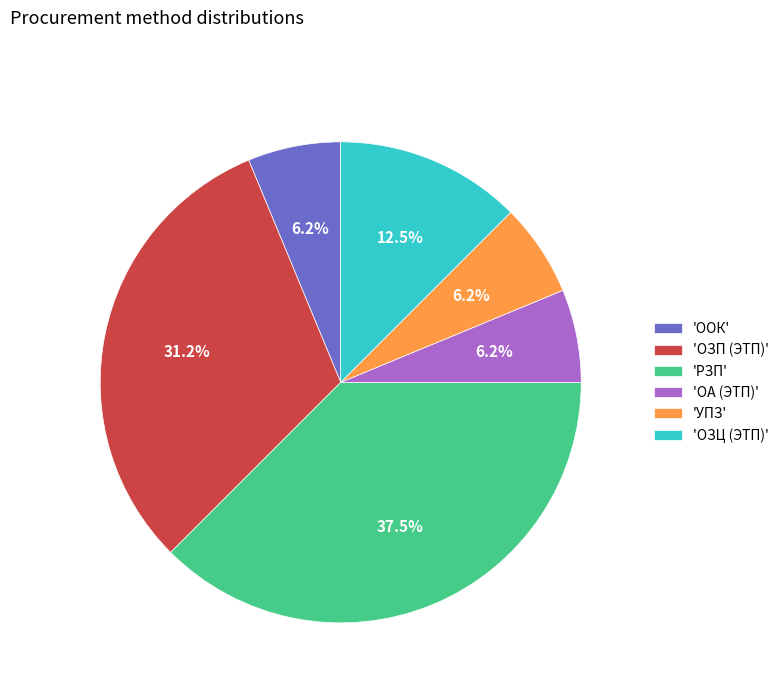

Between 'ОА (ЭТП)' and 'ОЗЦ (ЭТП)', which is larger?

'ОЗЦ (ЭТП)'